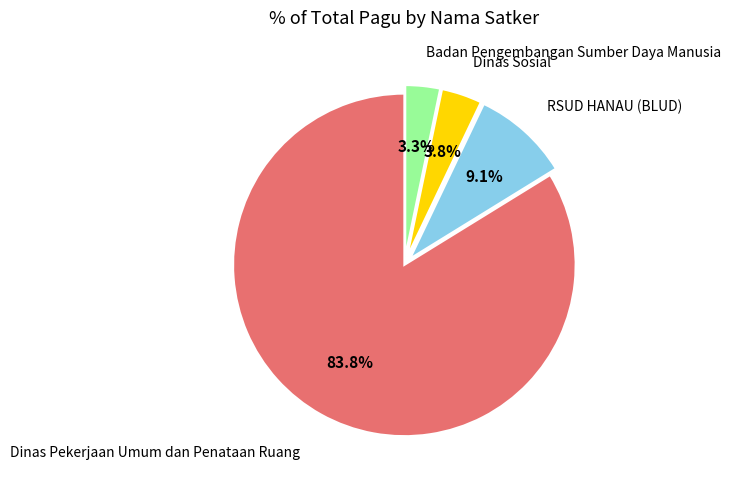

To the nearest percent, what is the average slice percentage?

25%